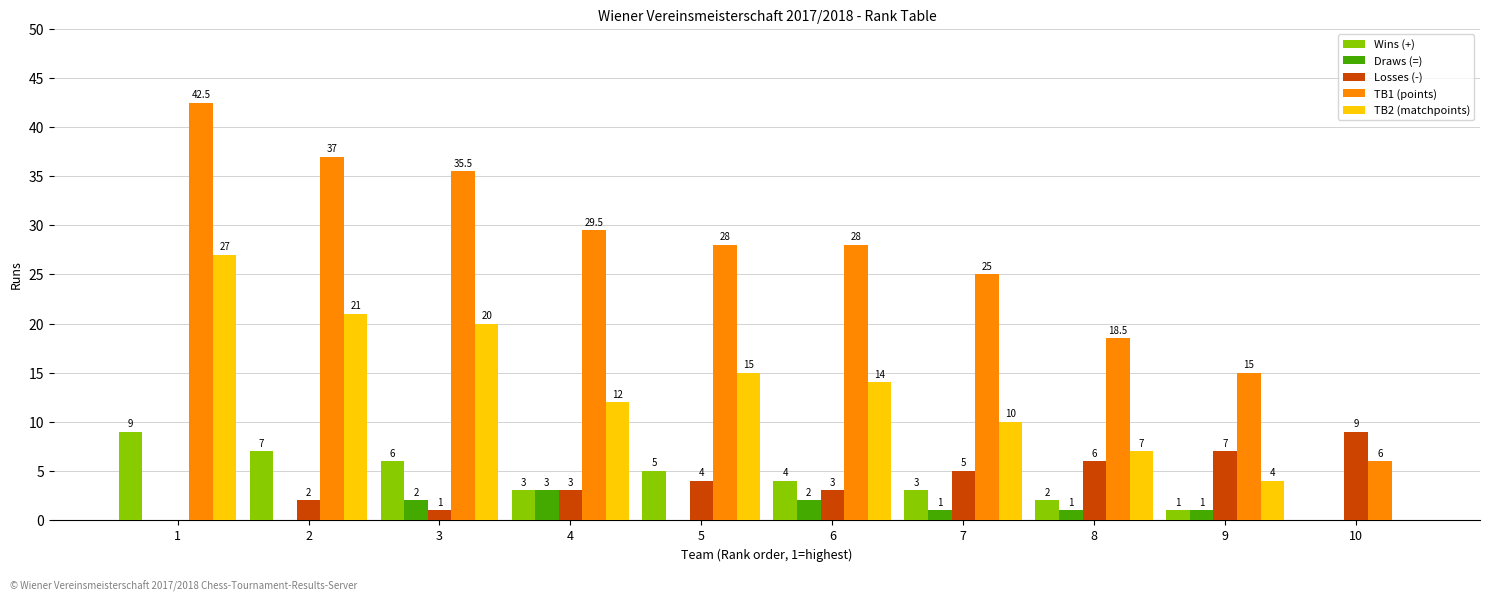

How many values in Wins (+) are above zero?

9